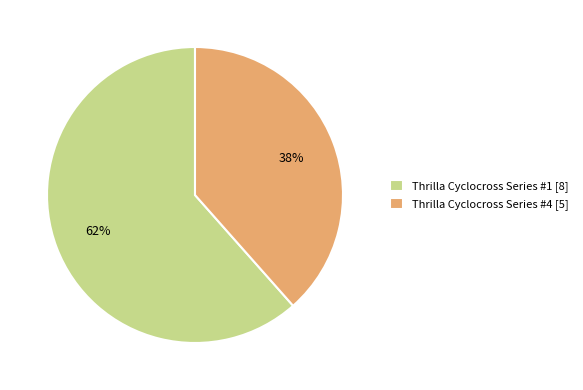

Which slice is the smallest?

Thrilla Cyclocross Series #4